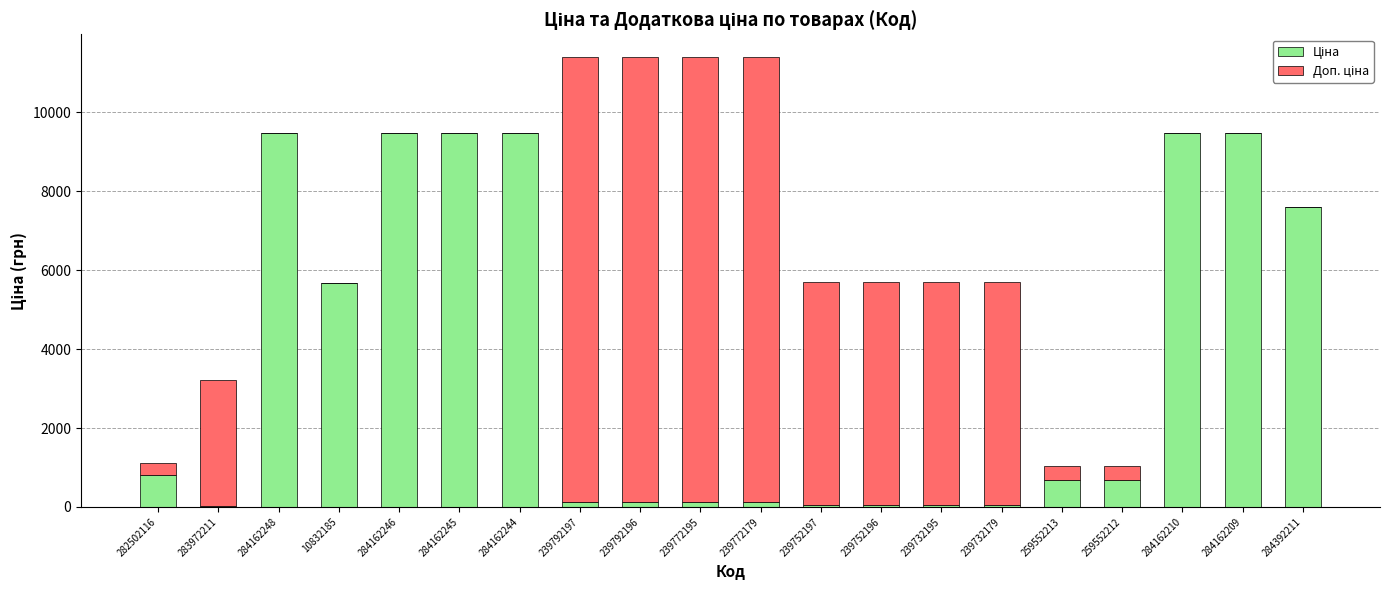

Count the number of categories in the chart.

20